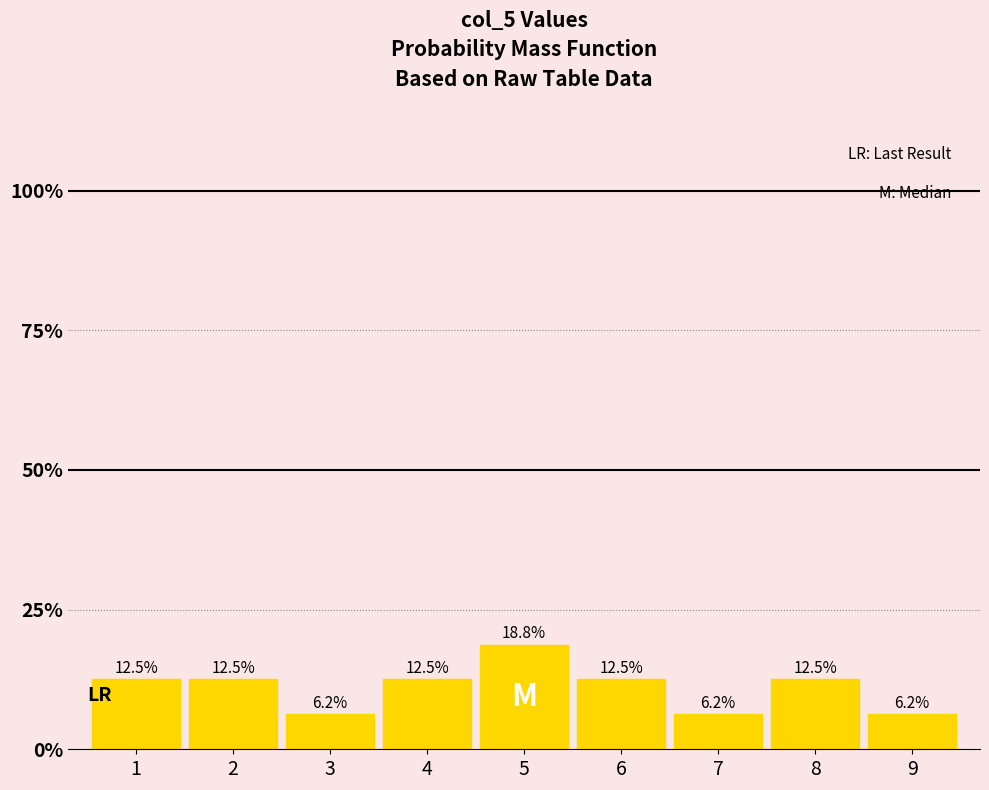

True or false: the data shows 12.5 at 4.

True